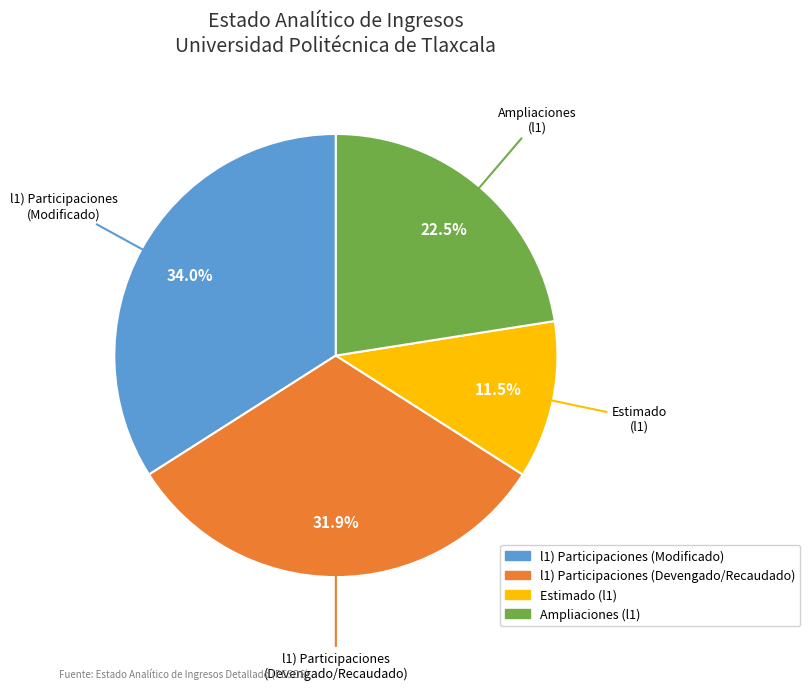

Combined, do Ampliaciones (l1) and l1) Participaciones (Devengado/Recaudado) account for over 50%?

Yes